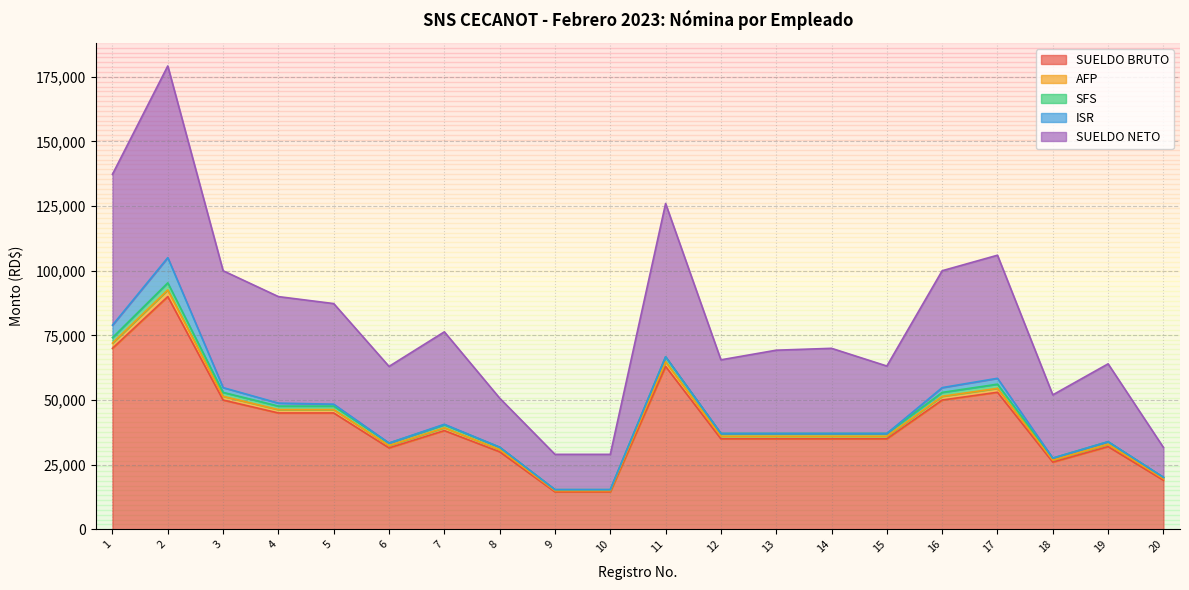

What is the smallest value displayed?

14500.0